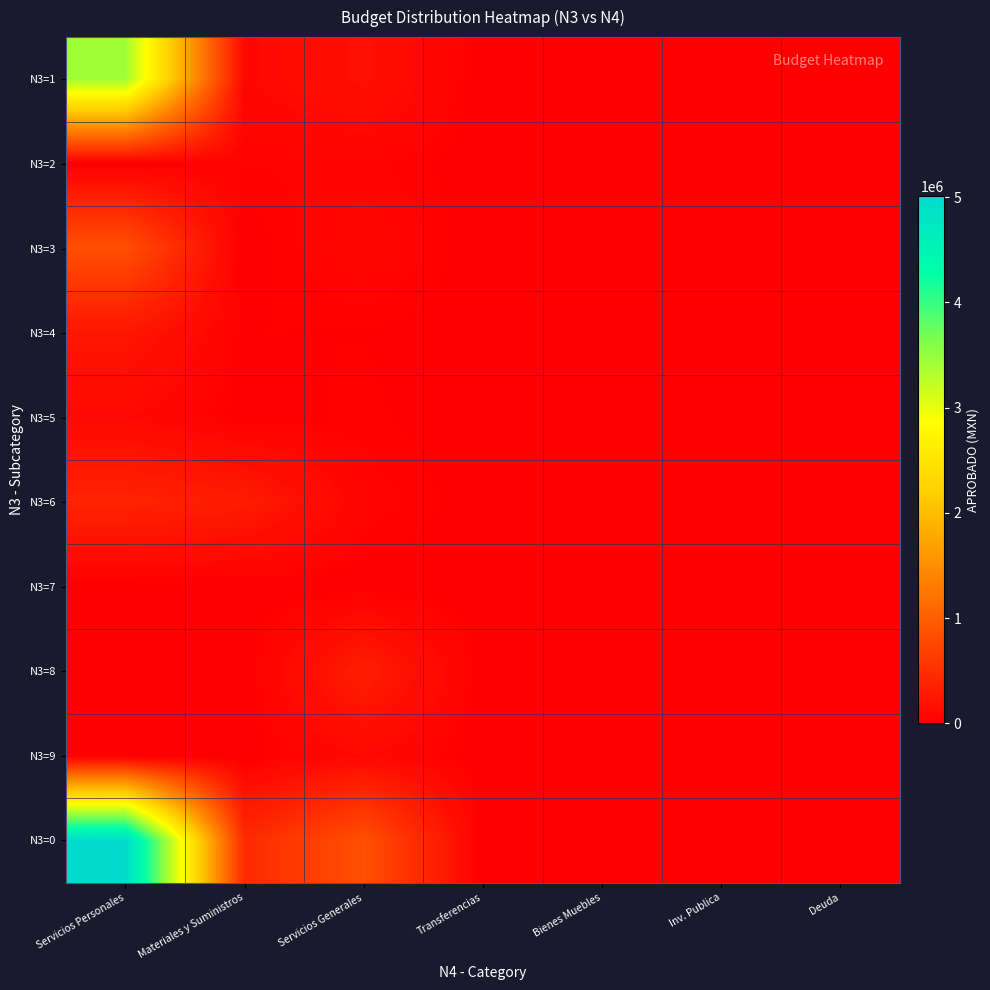

List the series in order of their peak value, lowest first.

N3=7, N3=2, N3=9, N3=5, N3=4, N3=8, N3=6, N3=3, N3=1, N3=0